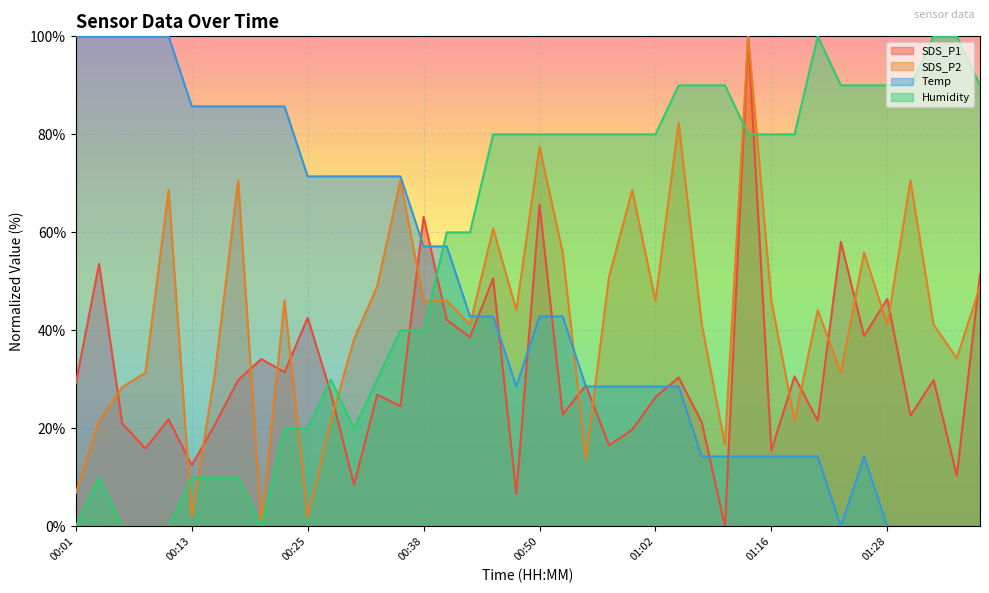

How many times do Temp and Humidity cross each other?

1